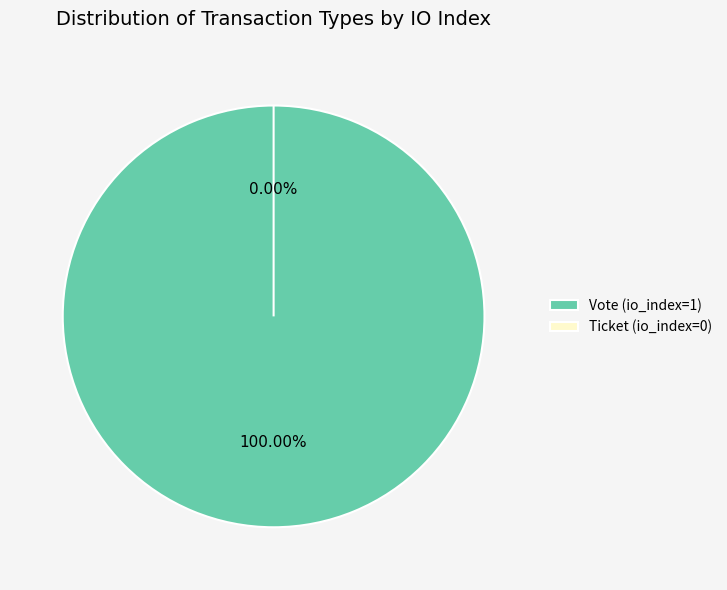

How many segments does this pie chart have?

2